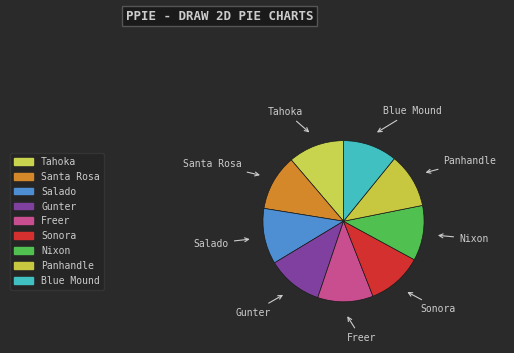

What is the change in value from Tahoka to Salado?

-10